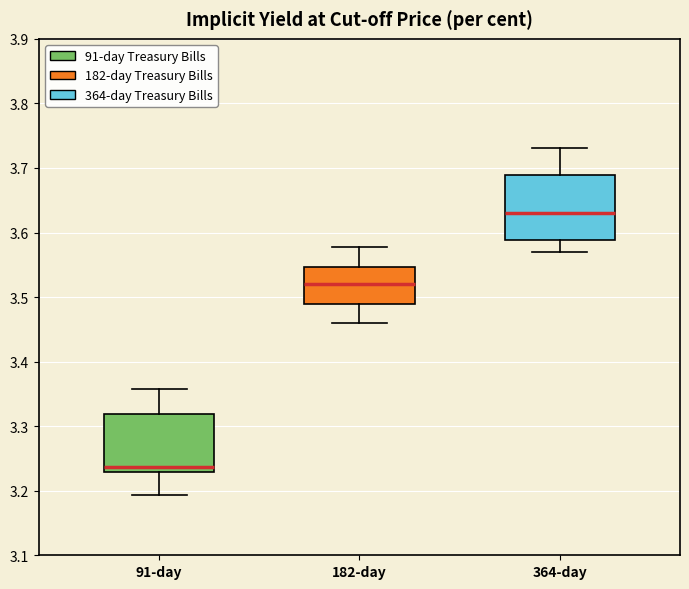

Where does the lower whisker of the box for 364-day end on the y-axis? The values are not printed on the chart, so give them approximately, as read against the axis.

3.57